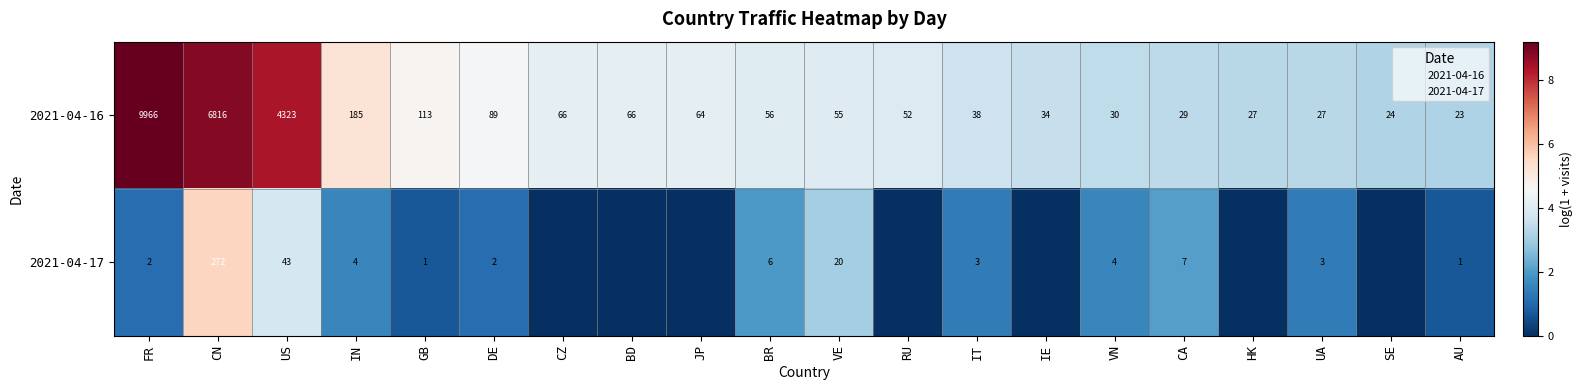

Which category has the highest value in the 2021-04-17 series?

CN